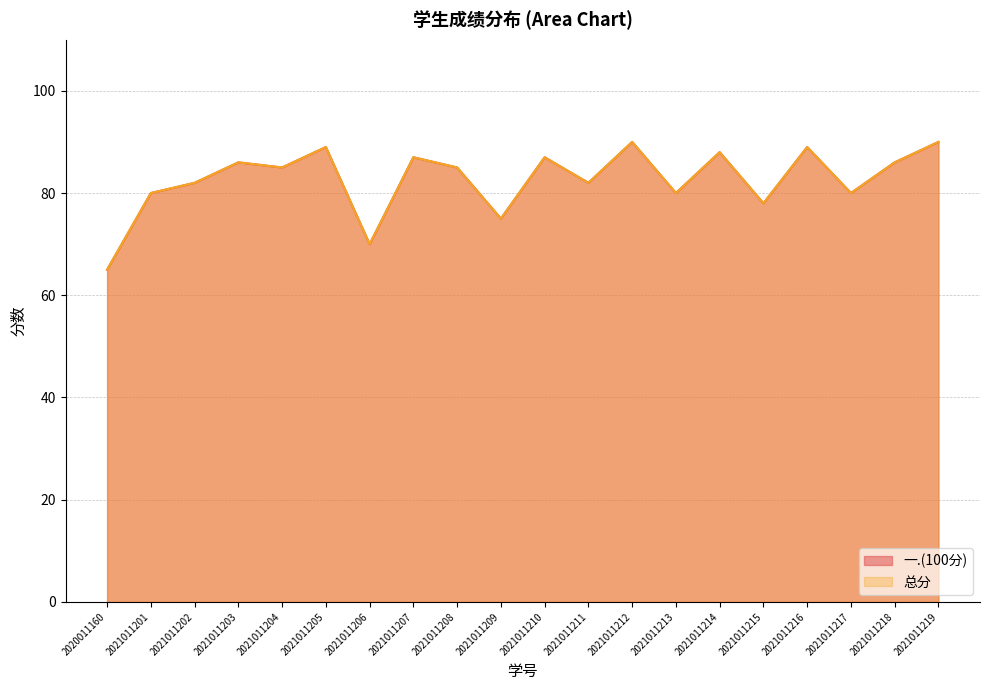

What is the difference between the maximum and minimum values in the 一.(100分) series?

25